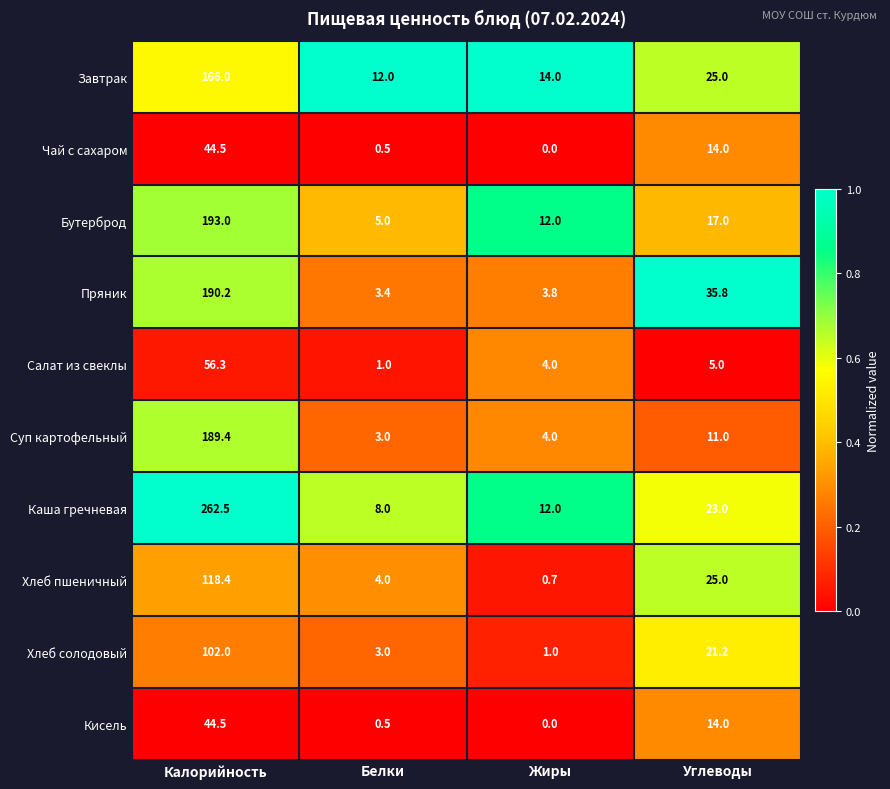

What is the average value of the Каша гречневая series?

76.4